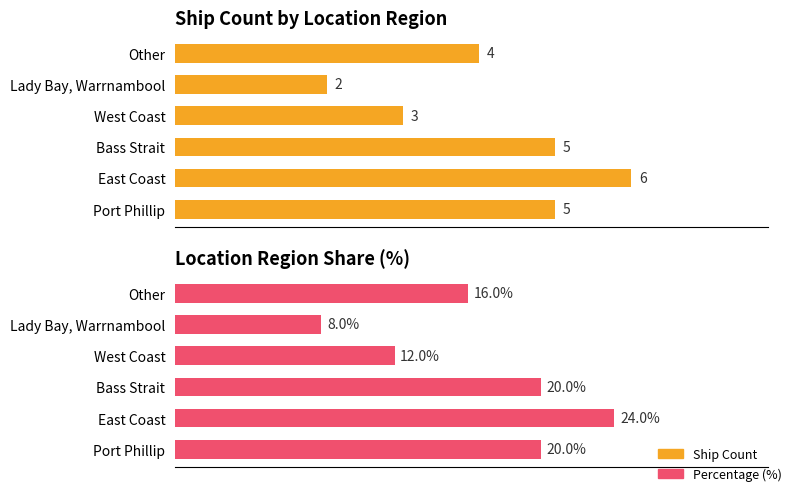

What is the average value of the Percentage (%) series?

17